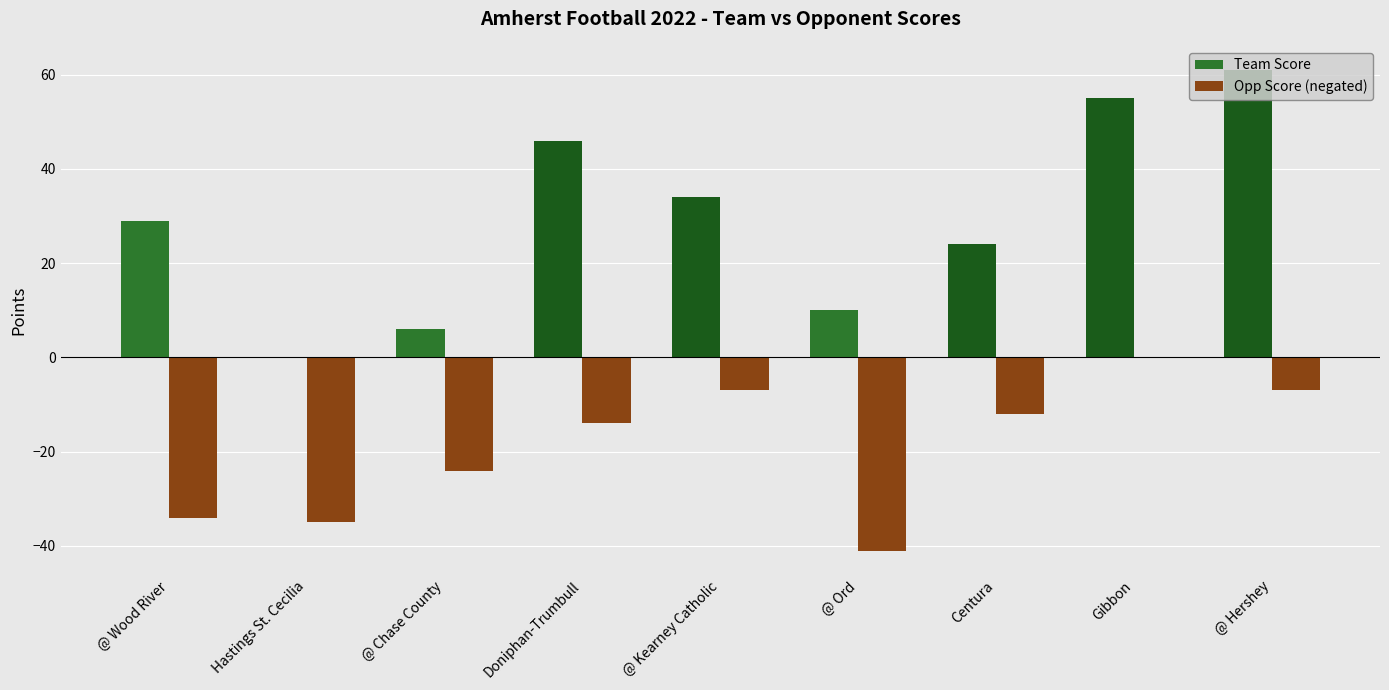

What is the average value of the Opp Score (negated) series?

-19